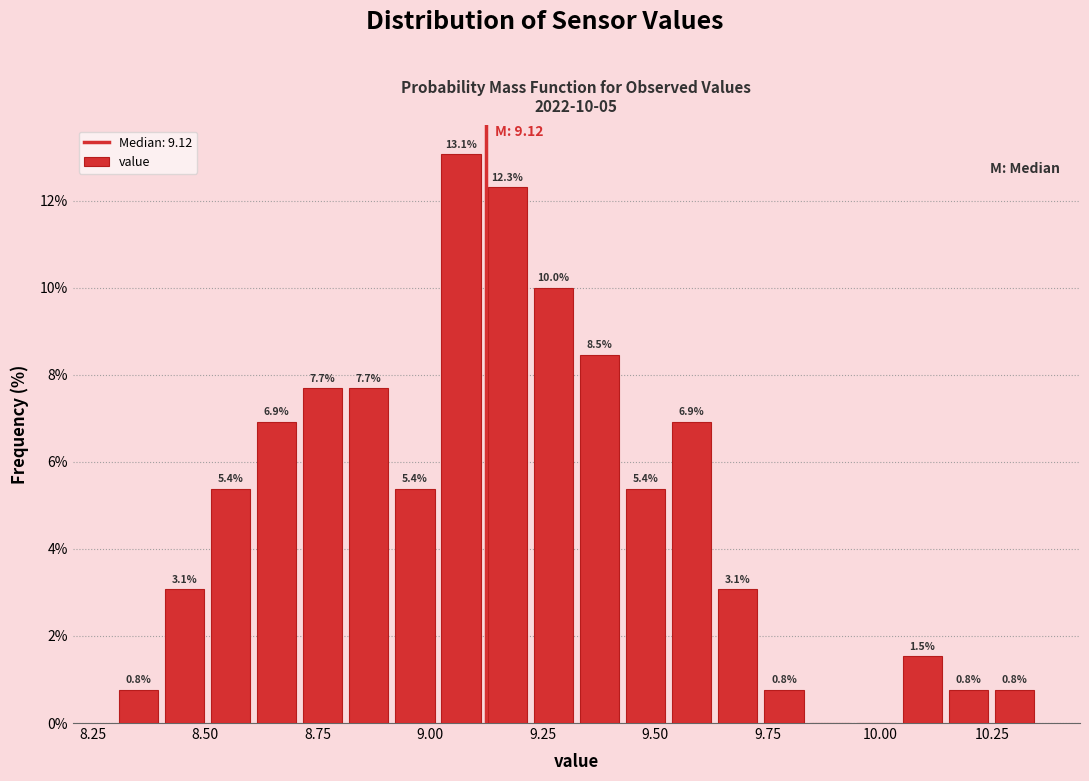

Read against the x-axis, roughly where is the centre of the tallest bar?

9.05